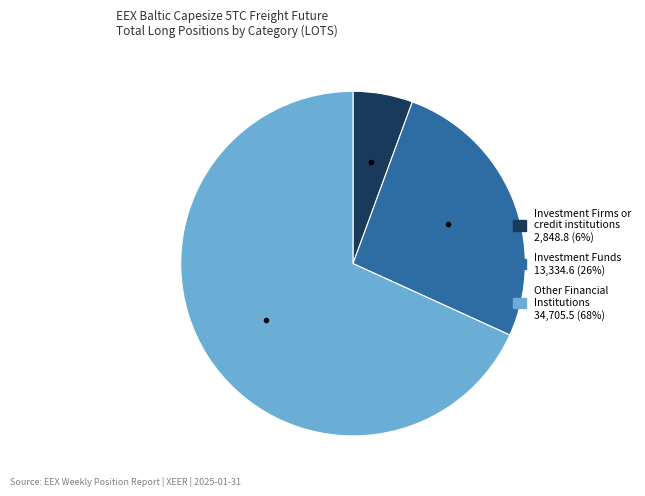

Does any single category account for the majority?

Yes